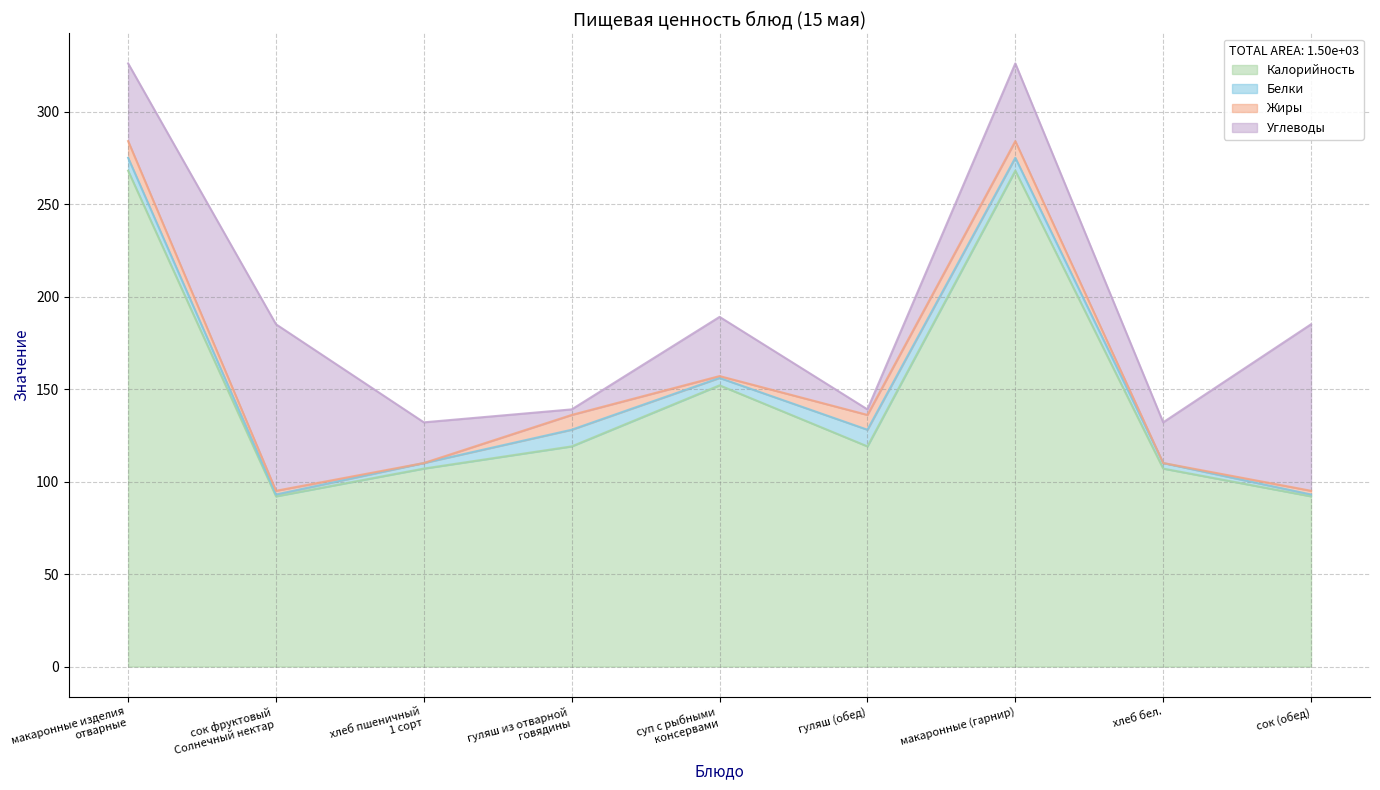

Where do Углеводы and Жиры first cross each other?

хлеб пшеничный
1 сорт and гуляш из отварной
говядины